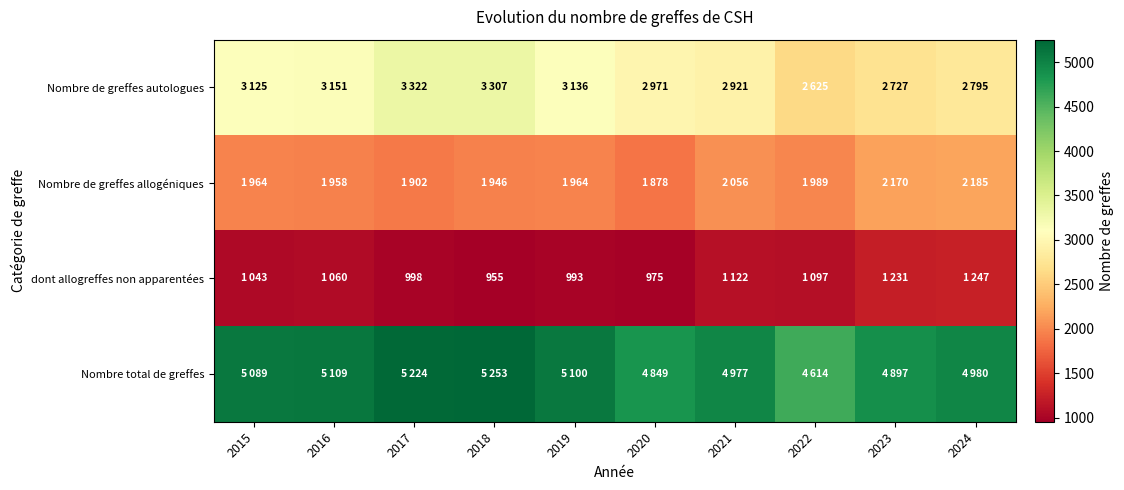

What is the difference between the dont allogreffes non apparentées values at 2020 and 2019?

18